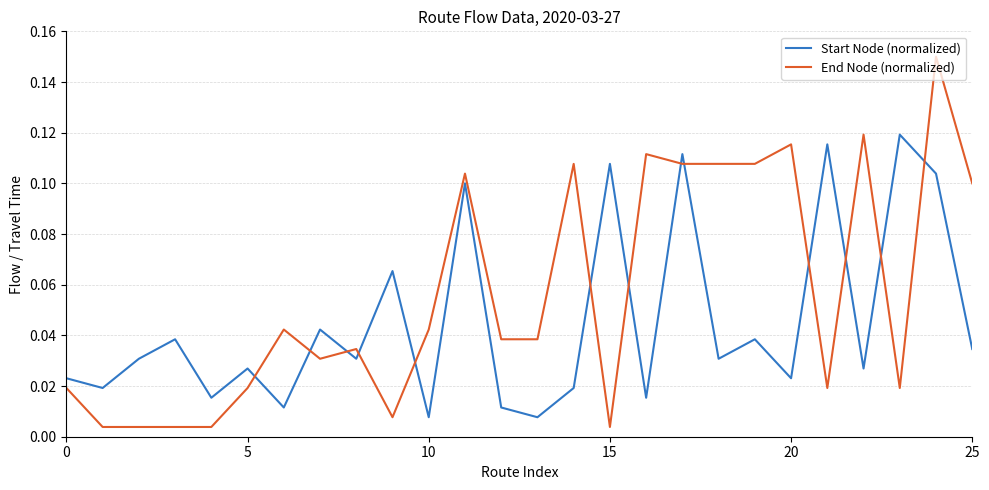

Which series ends up on top after the final intersection of Start Node (normalized) and End Node (normalized)?

End Node (normalized)